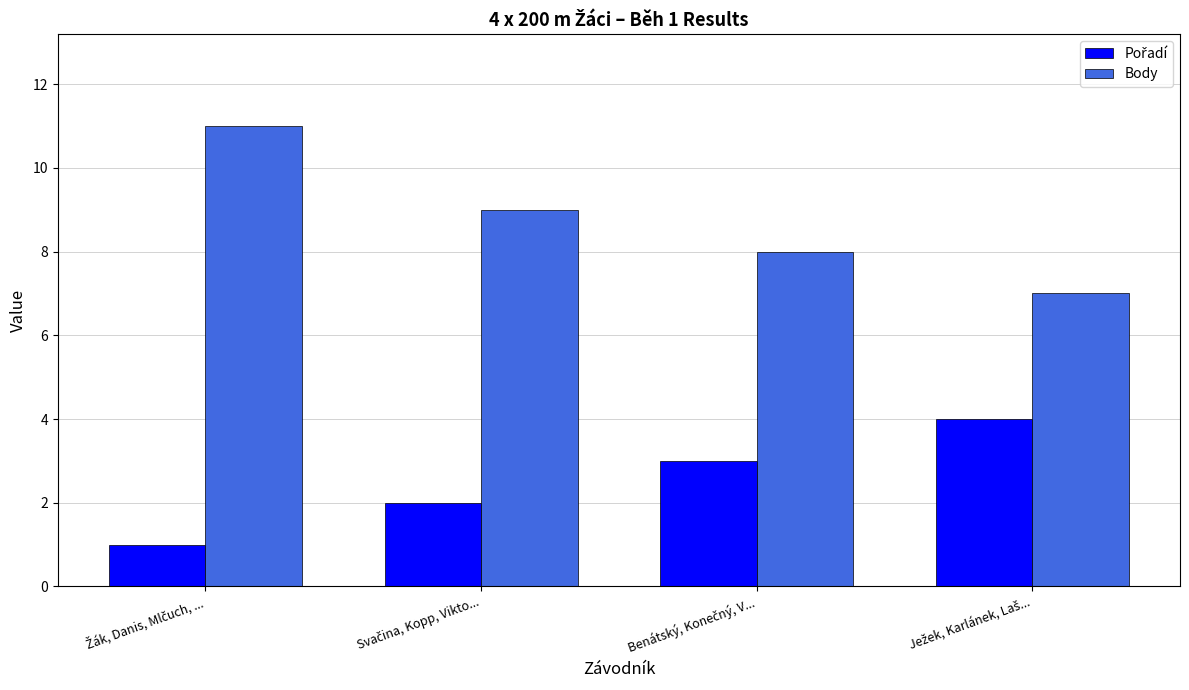

What is the difference between the maximum and second lowest values in the Body series?

3